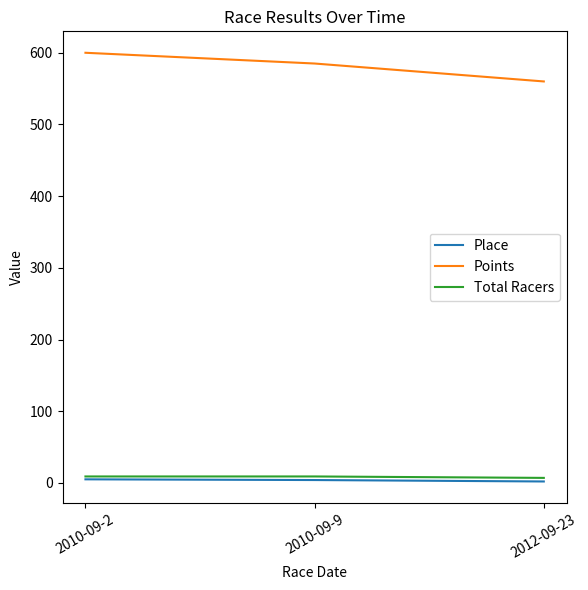

The Place series shows 2 at 2012-09-23. True or false?

True